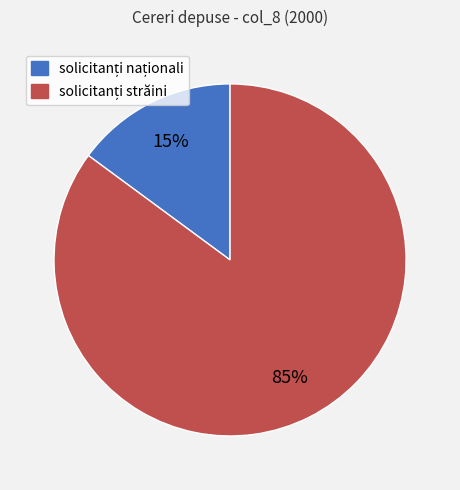

Does any single category account for the majority?

Yes